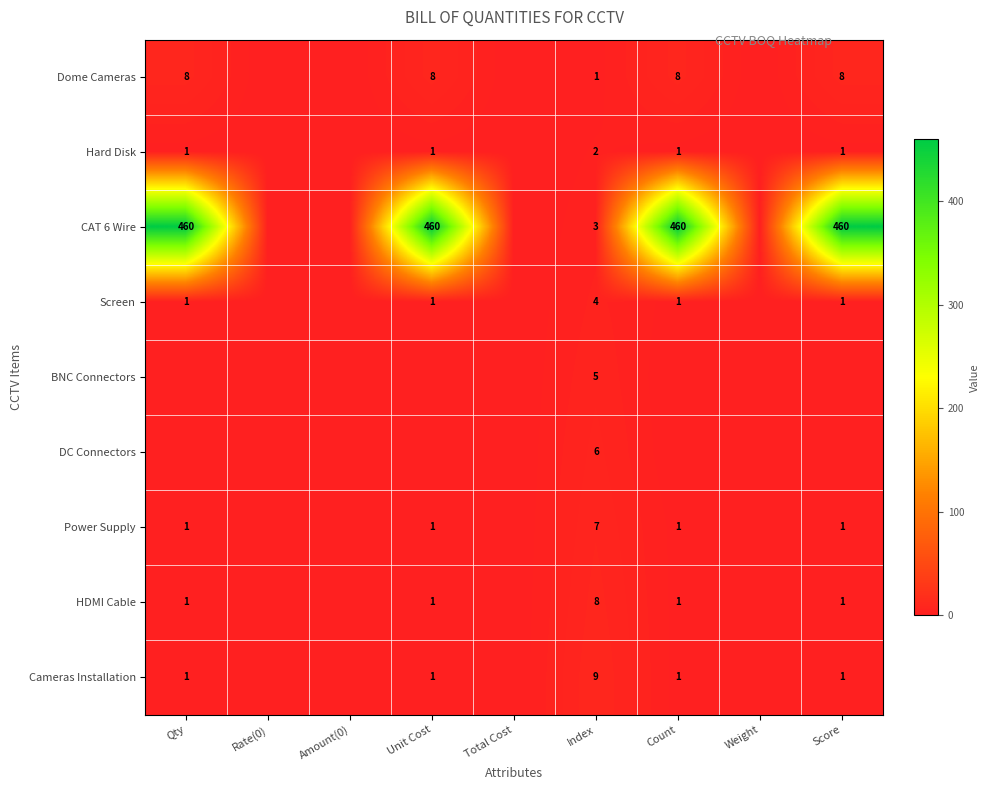

At Index, list the series in order from largest to smallest.

Cameras Installation, HDMI Cable, Power Supply, DC Connectors, BNC Connectors, Screen, CAT 6 Wire, Hard Disk, Dome Cameras